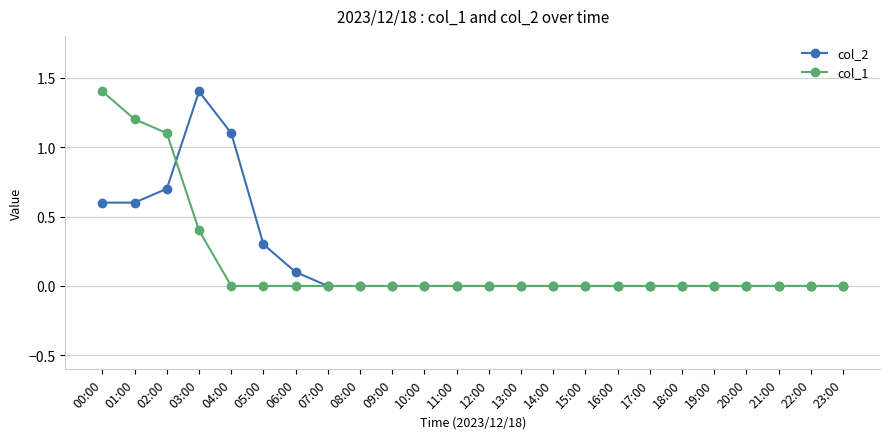

What is the total value across all series at 06:00?

0.1